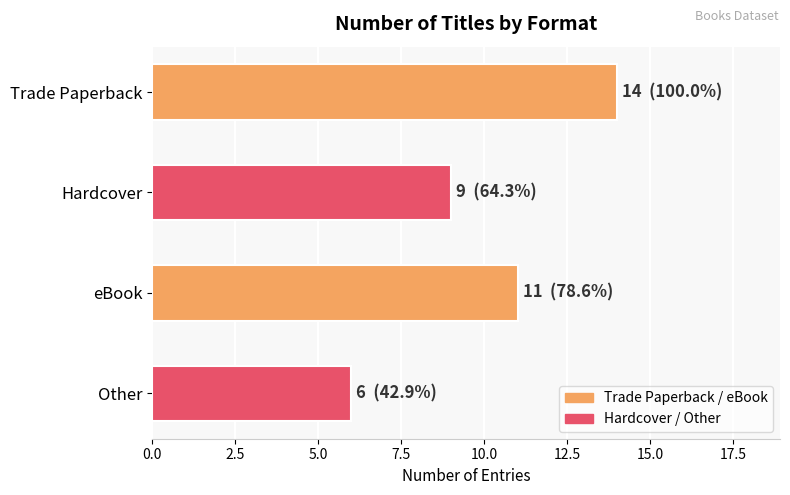

At which label is the value closest to 10?

Hardcover